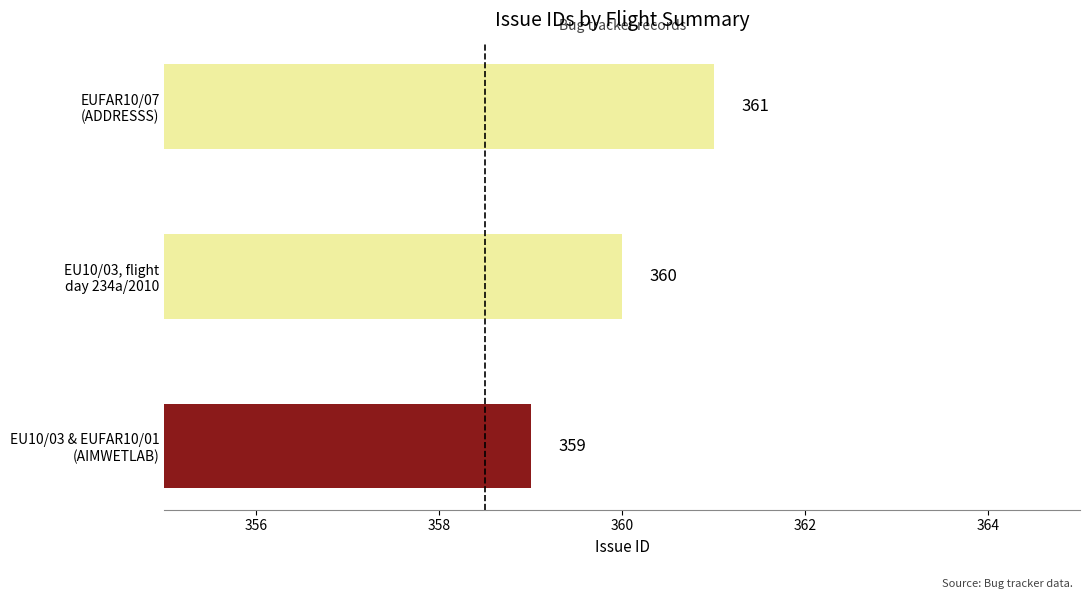

What is the sum of all values?

1080